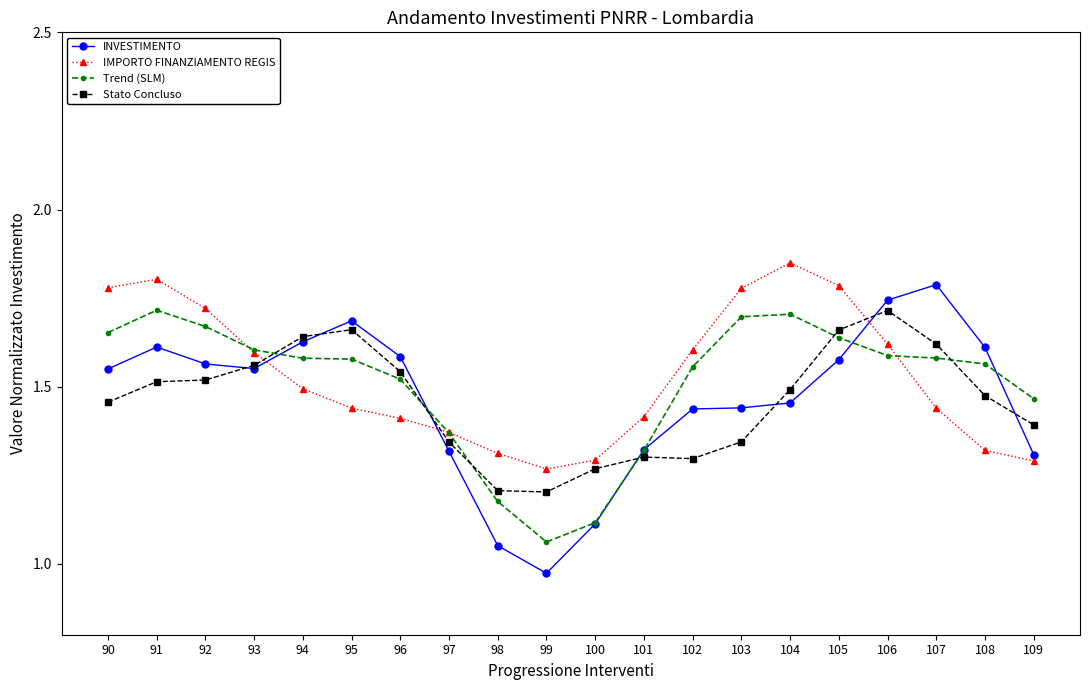

True or false: Stato Concluso has a value of 2.6 at 90.

False